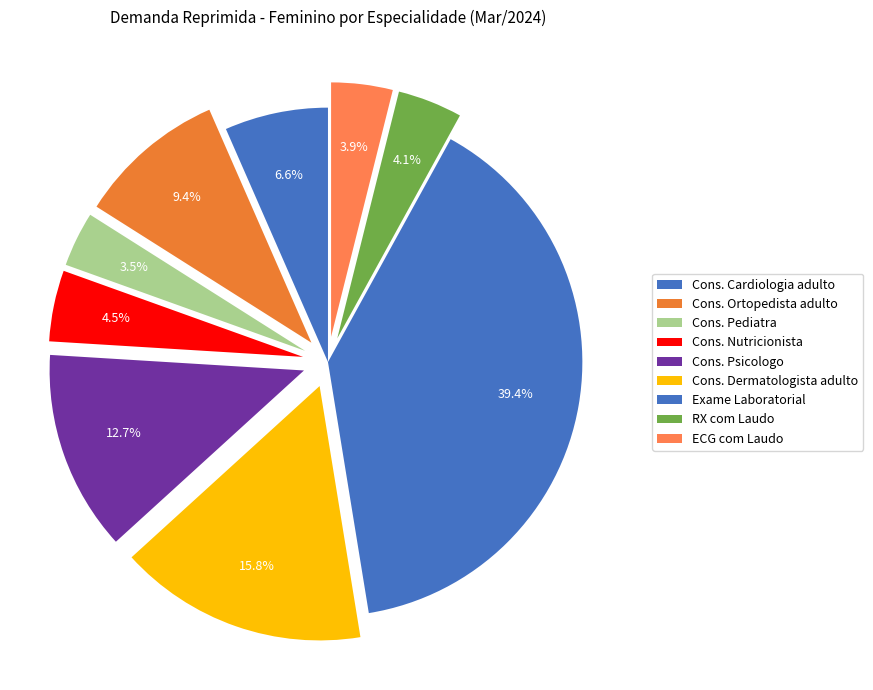

How many slices are in this pie chart?

9